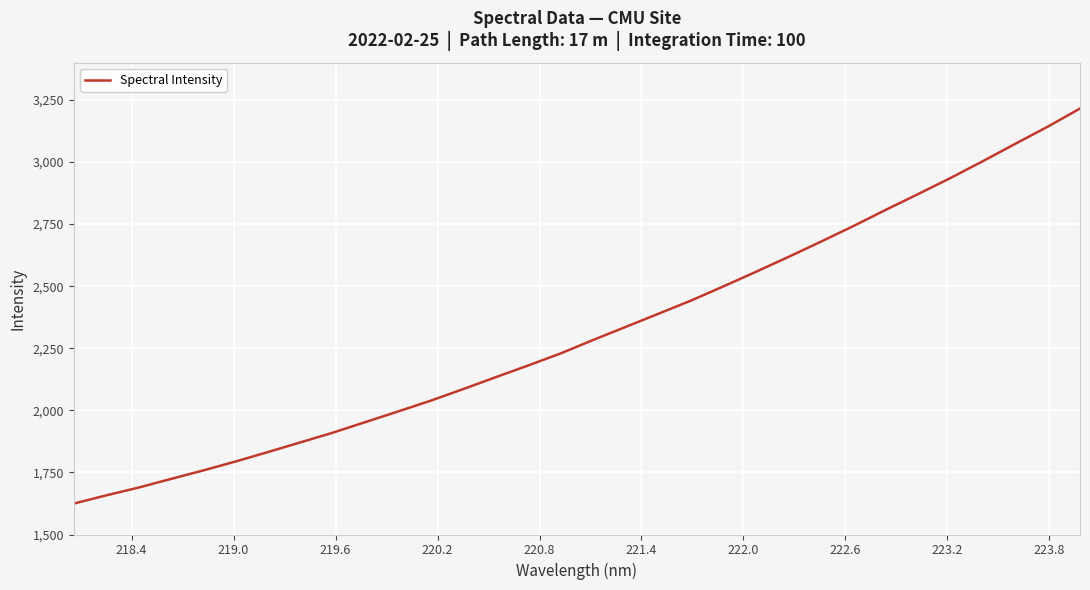

What is the difference between the maximum and minimum values?

1590.8